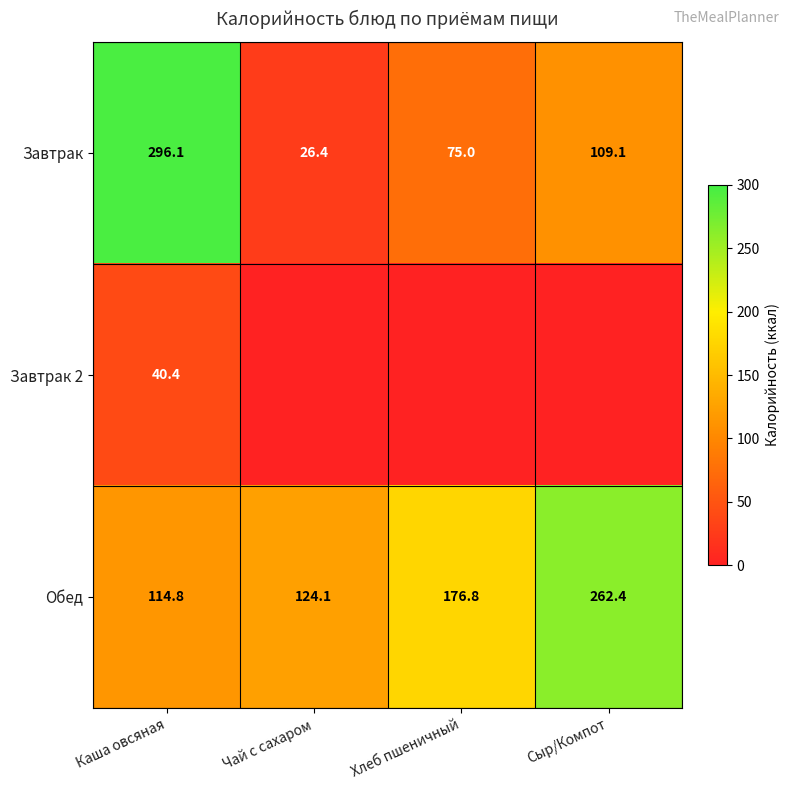

Which category has the lowest value in the Обед series?

Каша овсяная